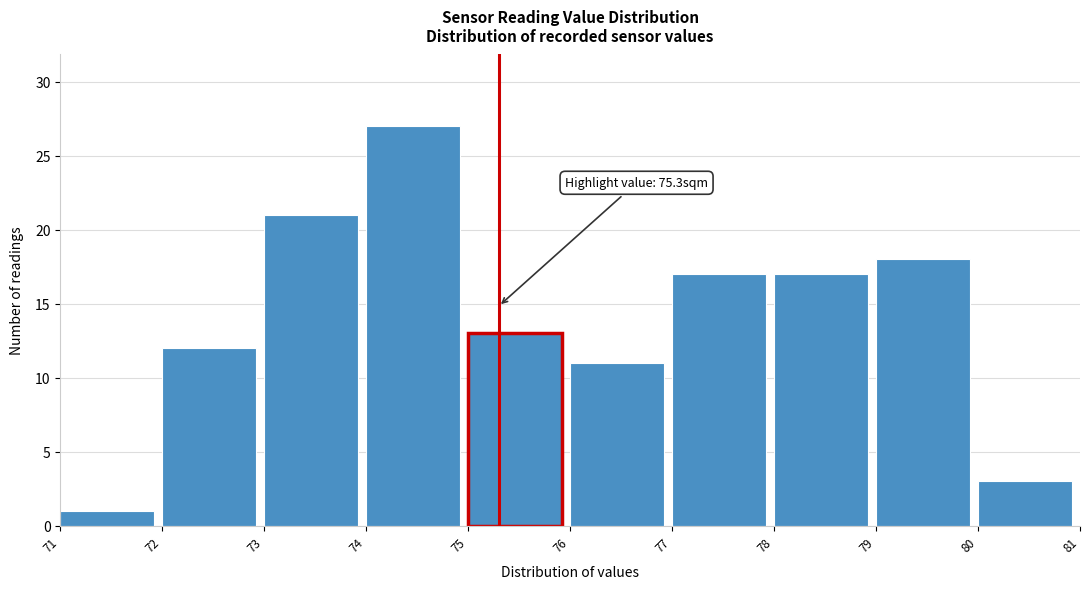

Over which range of the x-axis is the bar tallest?

74 to 75